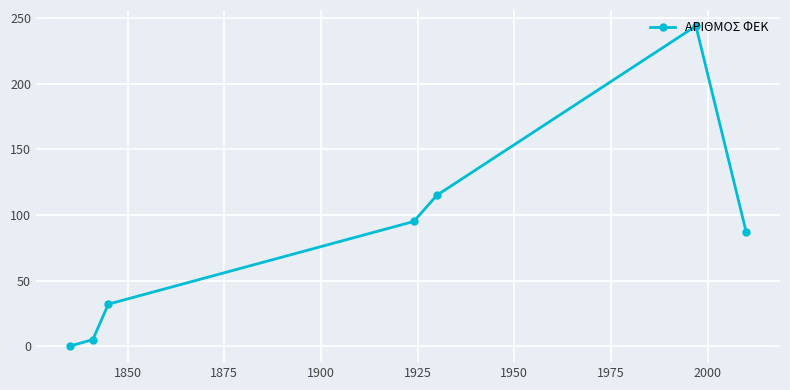

Is this an area chart (filled region under the line)?

No